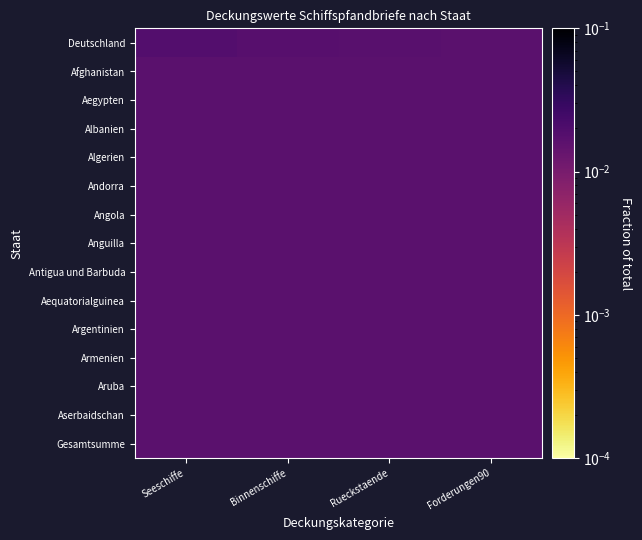

Which category has the lowest value across all series?

Seeschiffe